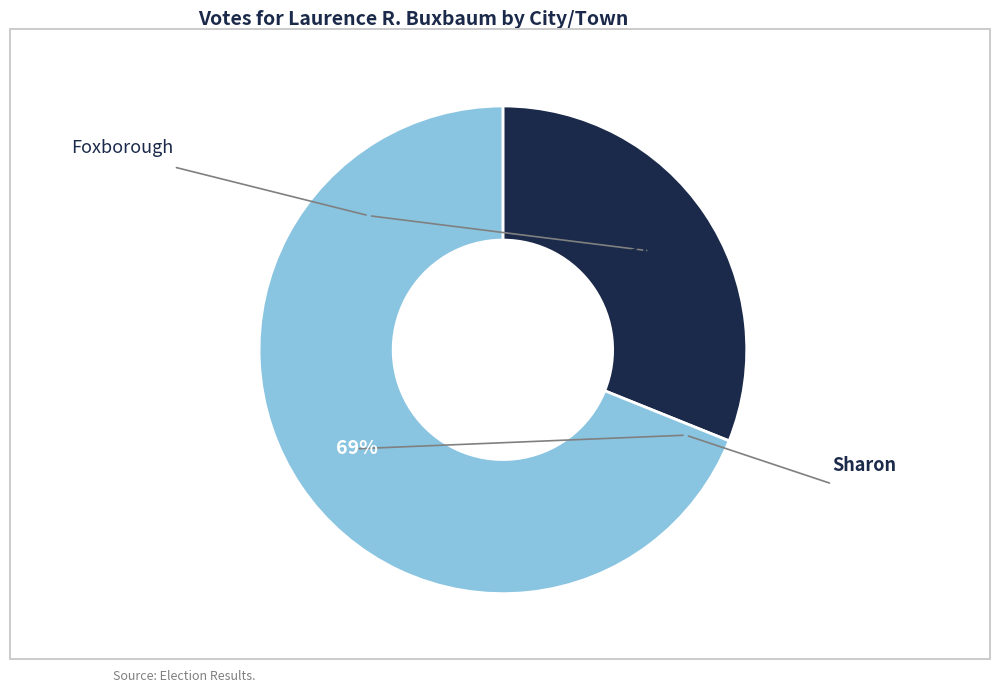

To the nearest percent, what is the difference between the largest and smallest slice percentages?

38%